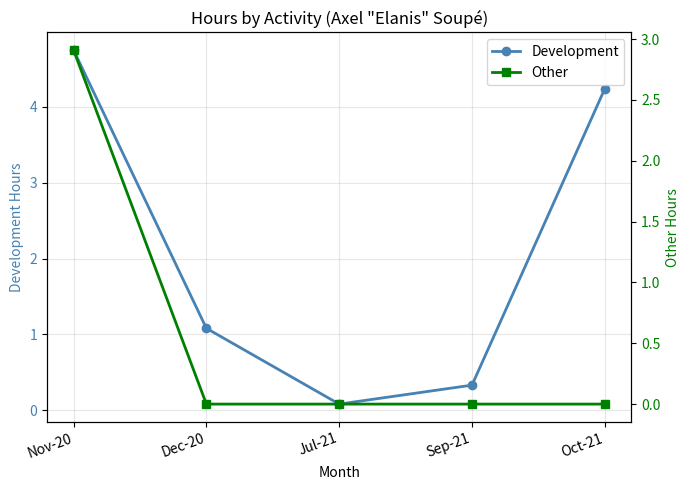

Rank the series by their average value, from lowest to highest.

Other, Development